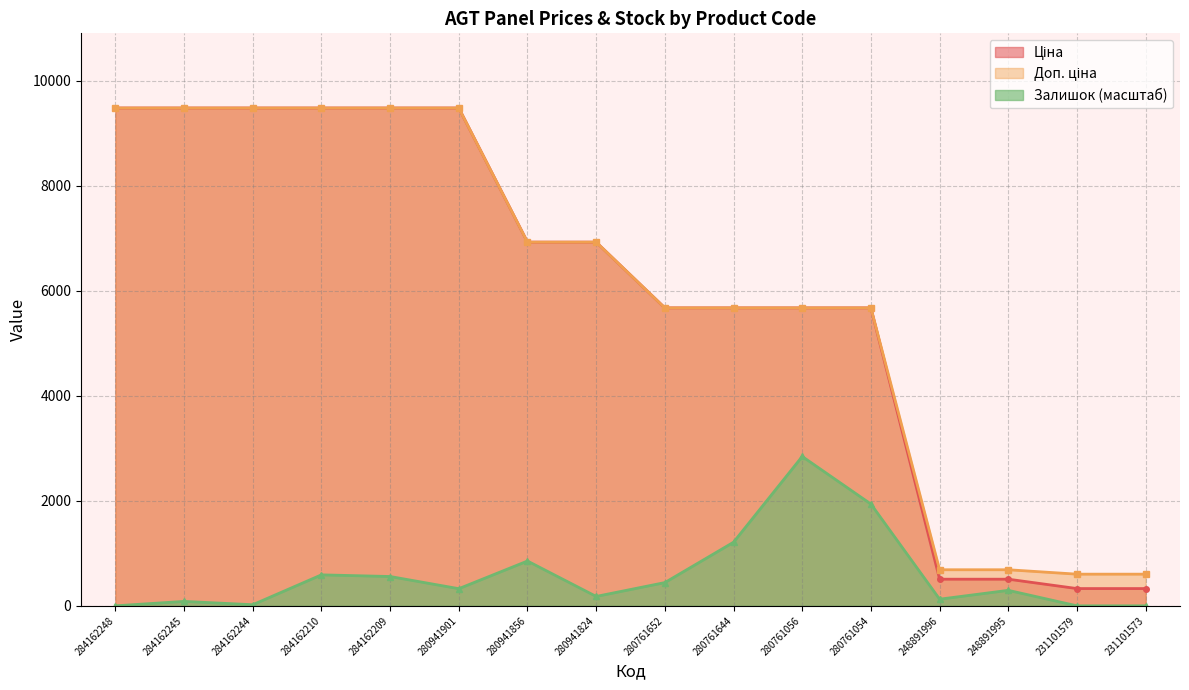

Where is Ціна nearest to the value 4904?

280761652